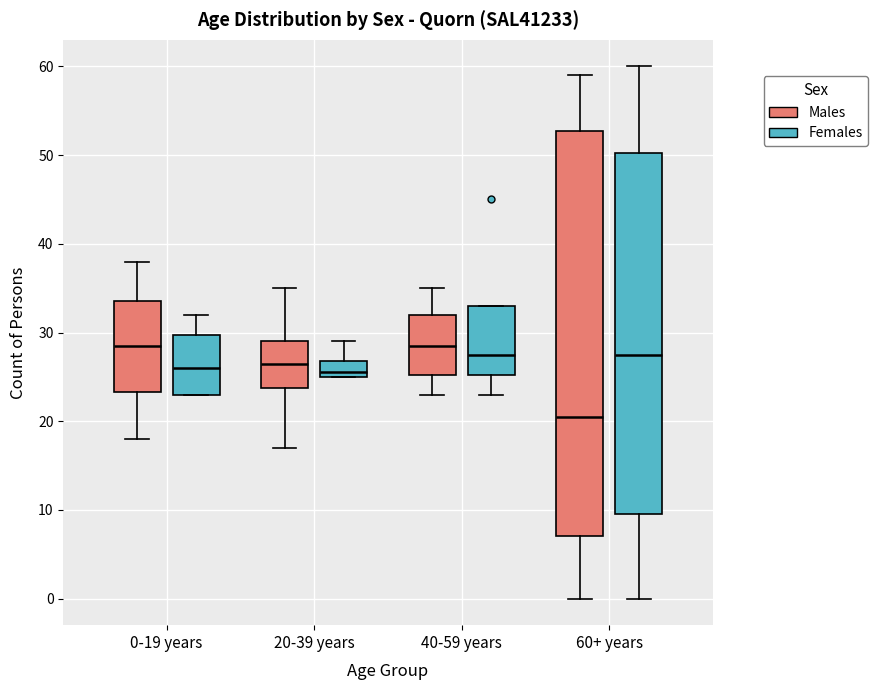

Where does the median line of the box for 40-59 years (Females) sit on the y-axis? The values are not printed on the chart, so give them approximately, as read against the axis.

28